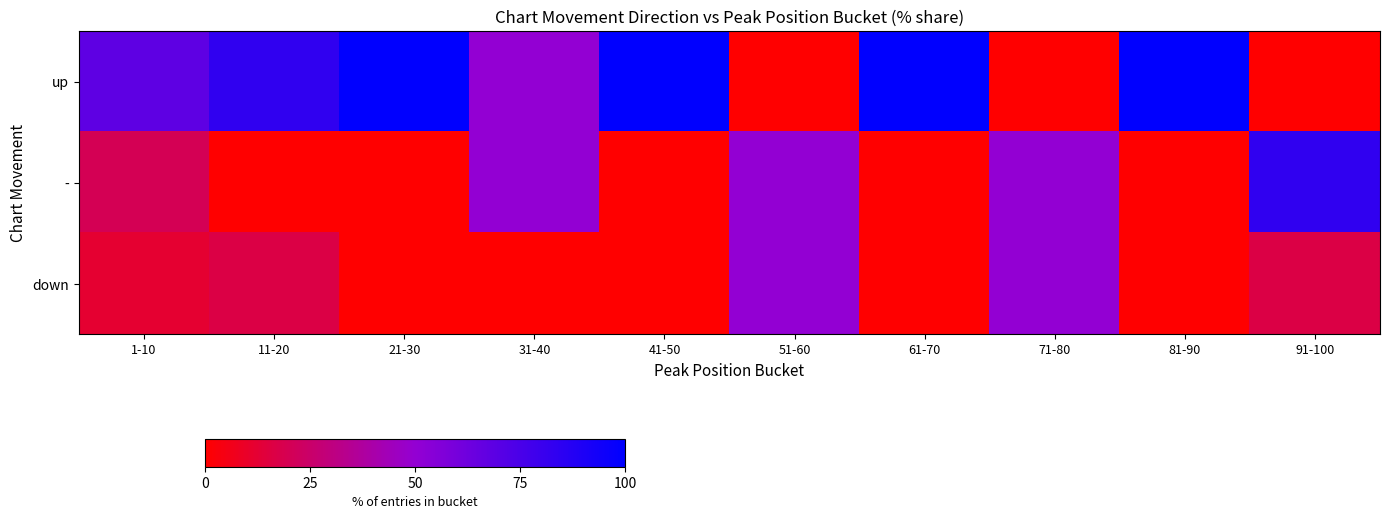

Between 1-10 and 21-30, which is larger?

21-30